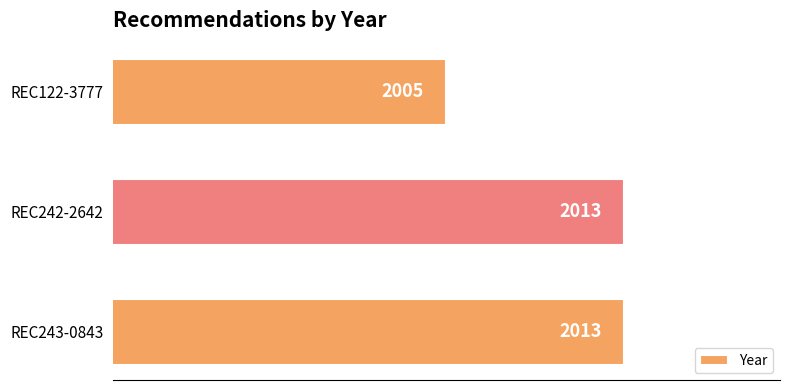

What is the ratio of the value at REC243-0843 to the value at REC122-3777?

1.0